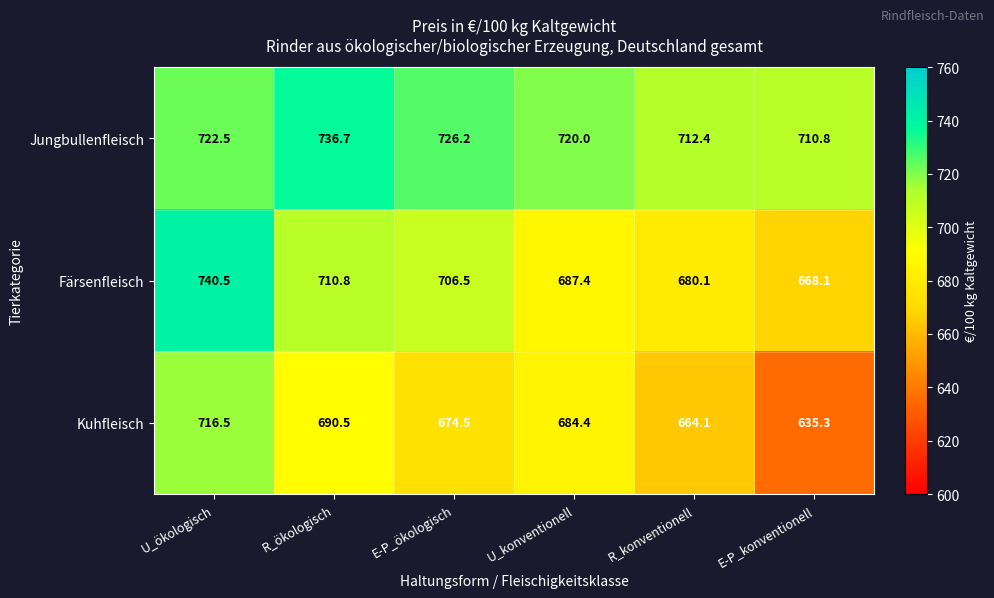

Rank the series at R_konventionell from lowest to highest value.

Kuhfleisch, Färsenfleisch, Jungbullenfleisch